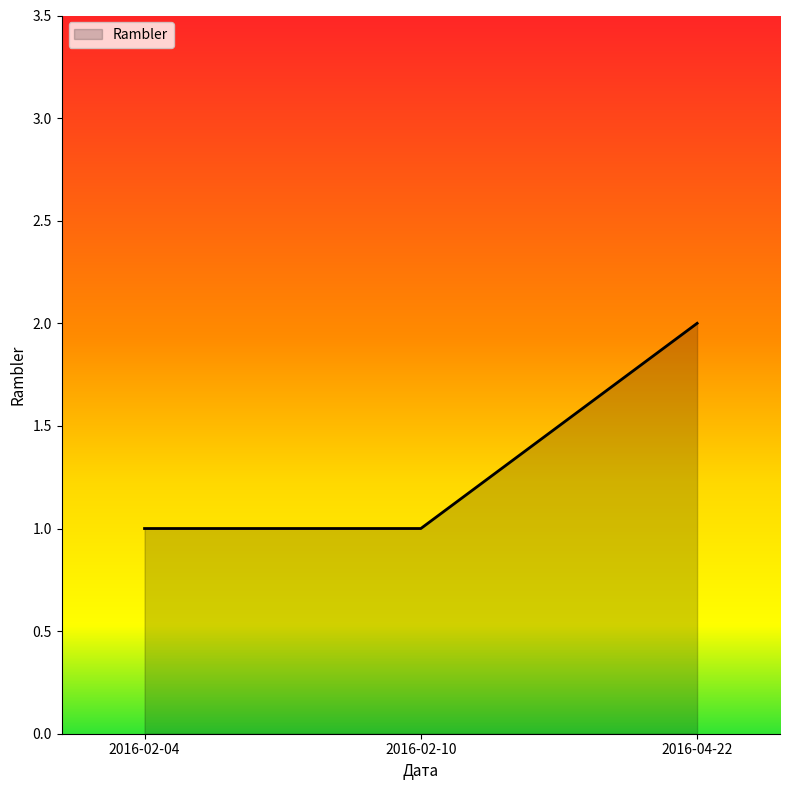

What is the difference between the maximum and minimum values?

1